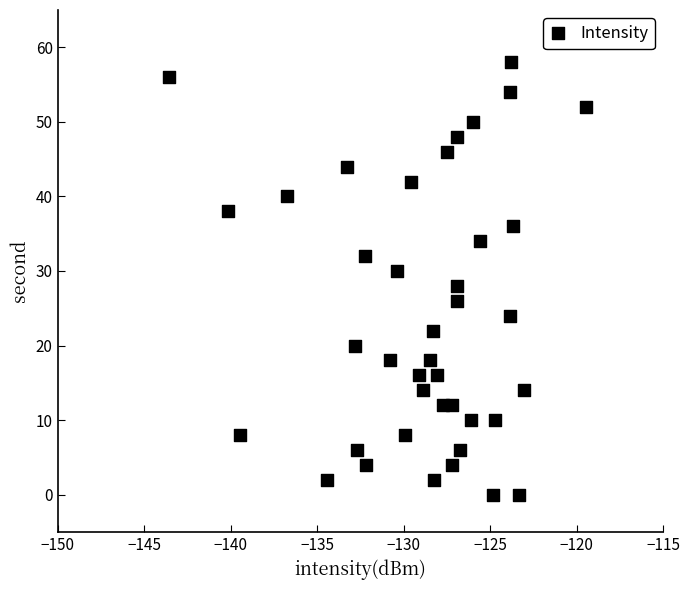

What is the range of Y values (max minus min)?

58